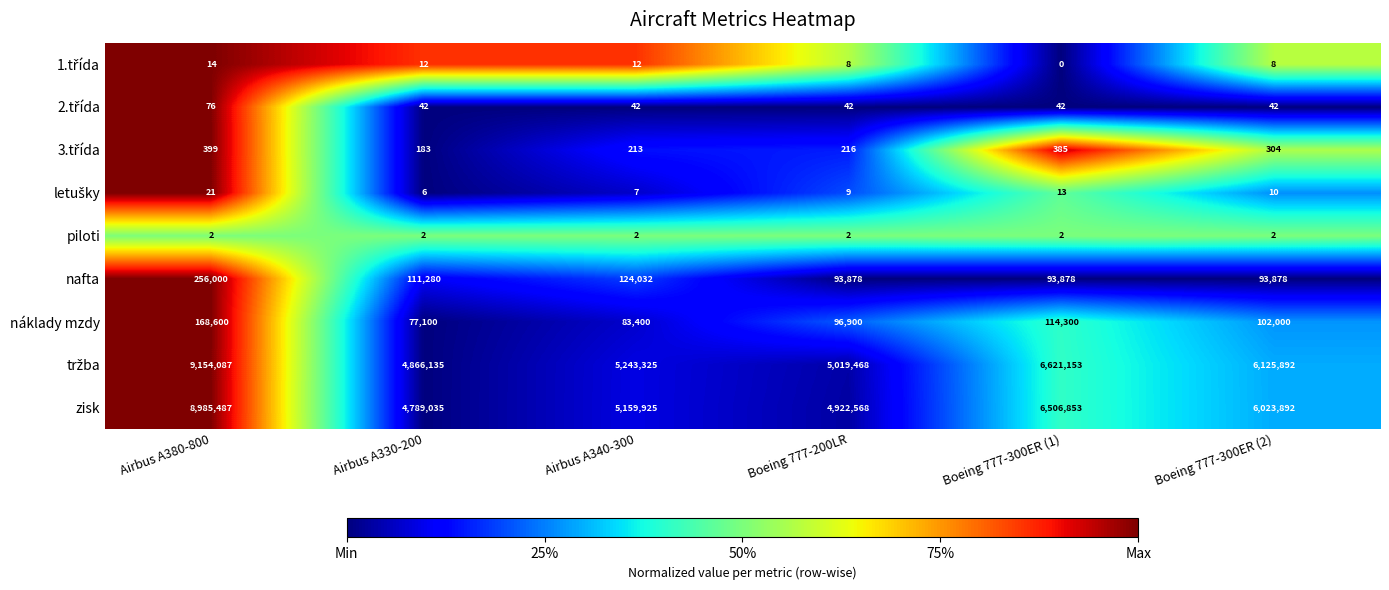

What is the difference between the highest and lowest values at Boeing 777-200LR?

5019466